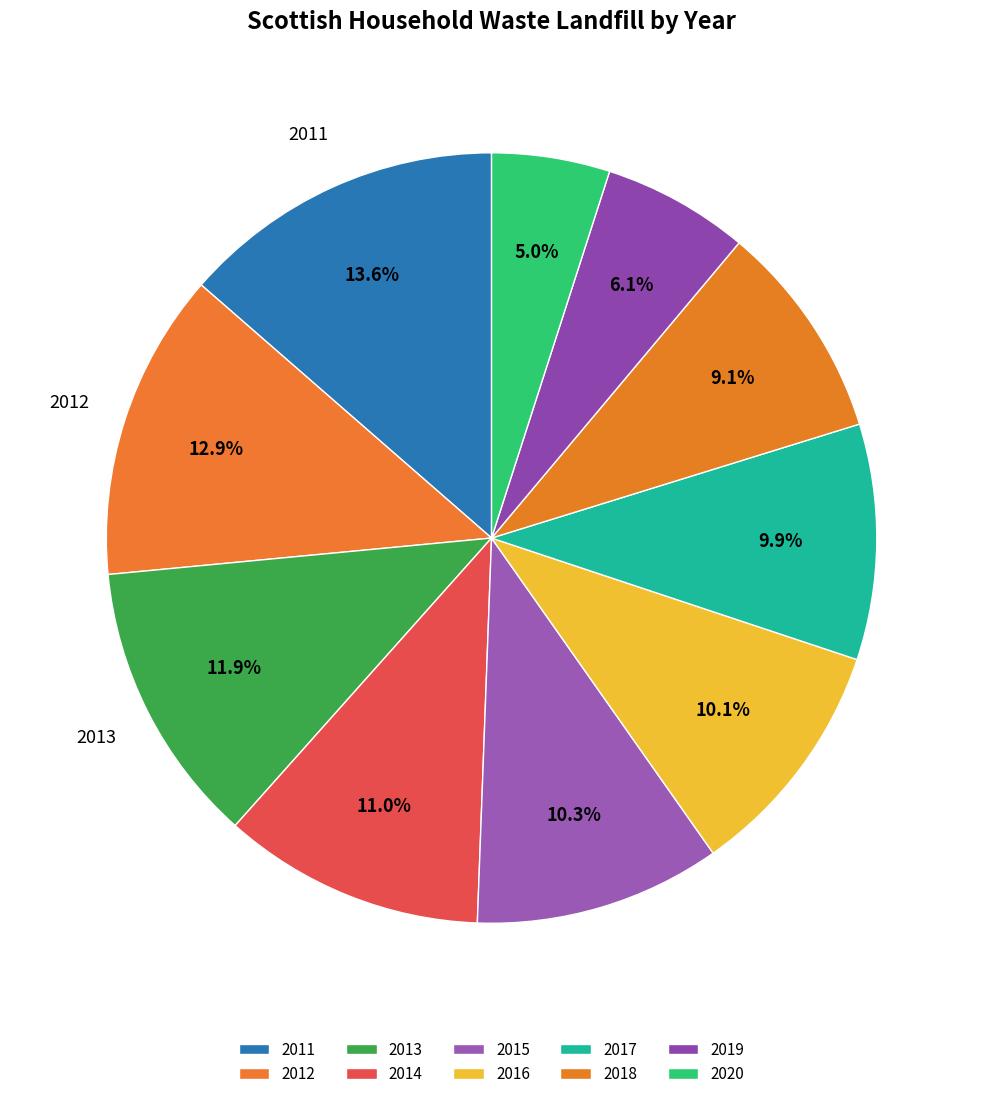

Is the sum of 2011 and 2015 greater than half?

No